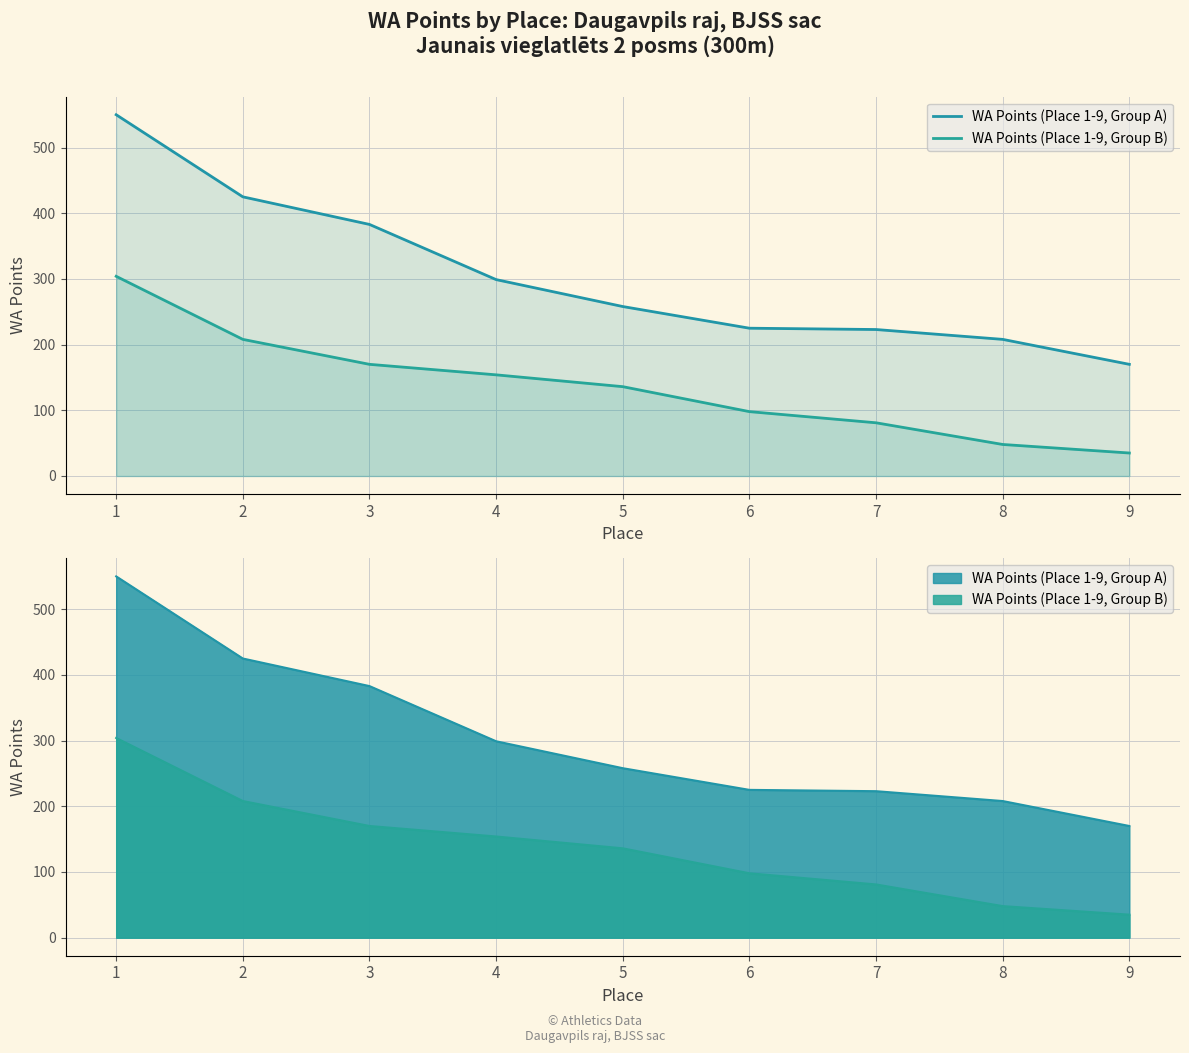

Reading left to right, extract all data points from this chart.

WA Points (Place 1-9, Group A): 550	425	383	299	258	225	223	208	170
WA Points (Place 1-9, Group B): 304	208	170	154	136	98	81	48	35